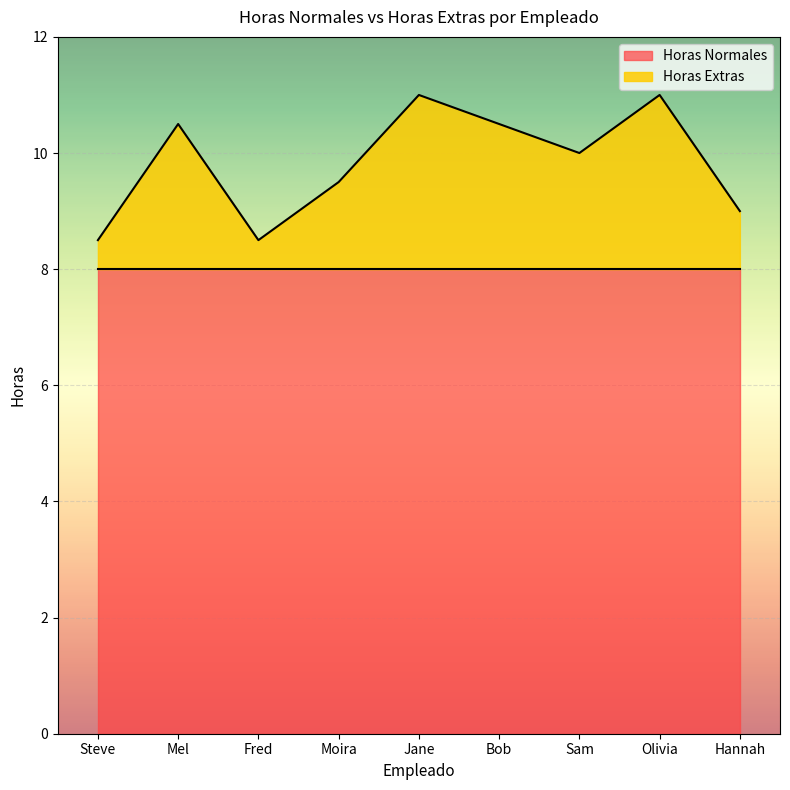

What is the value of the 4th point from the left?

9.5